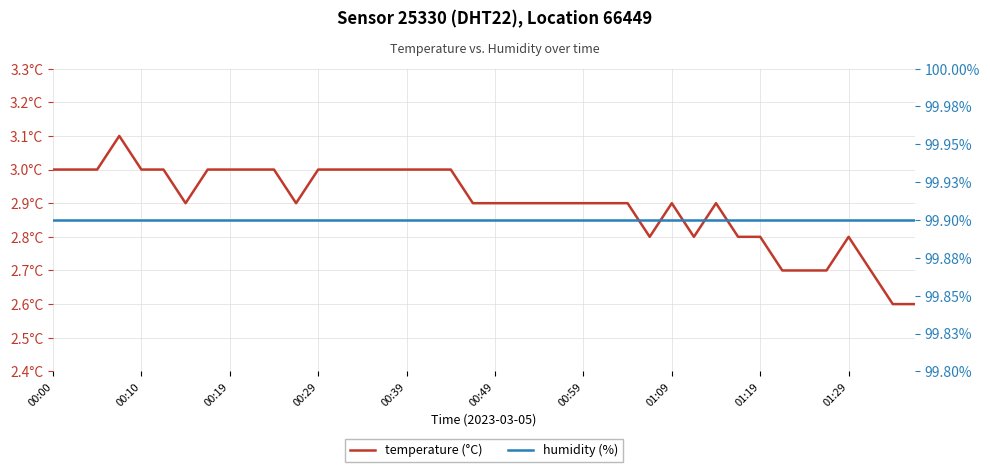

True or false: temperature (°C) has more than 1 points higher than both neighbors.

True